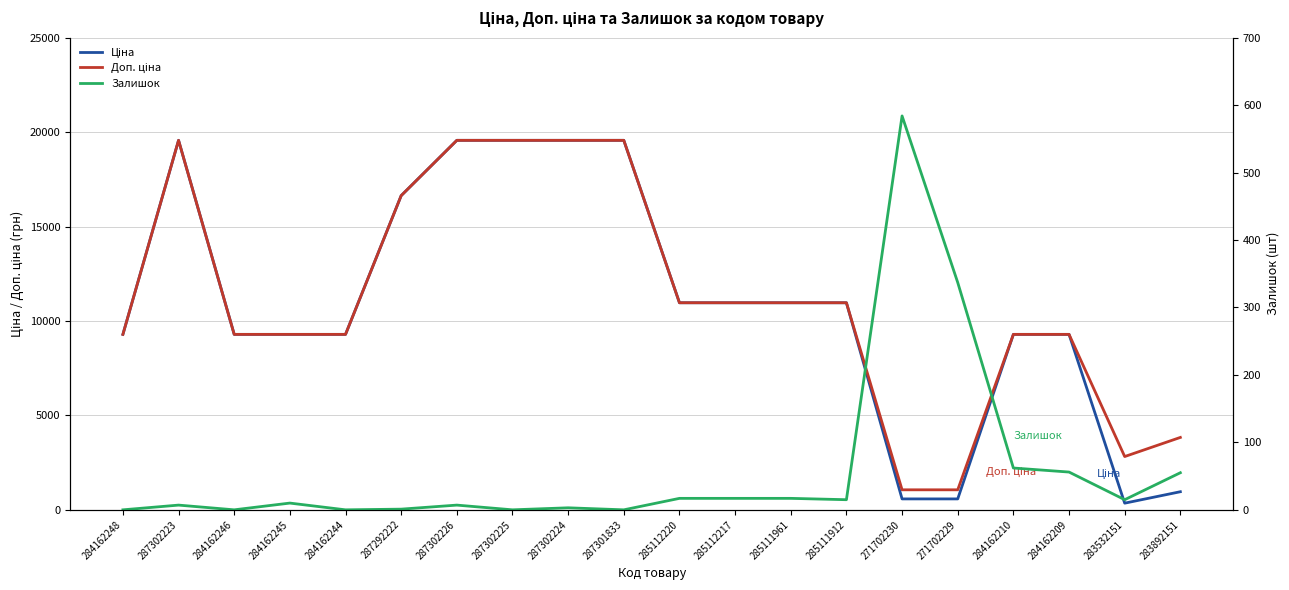

Is the value of Ціна at 284162209 greater than the value of Доп. ціна at 285112220?

No